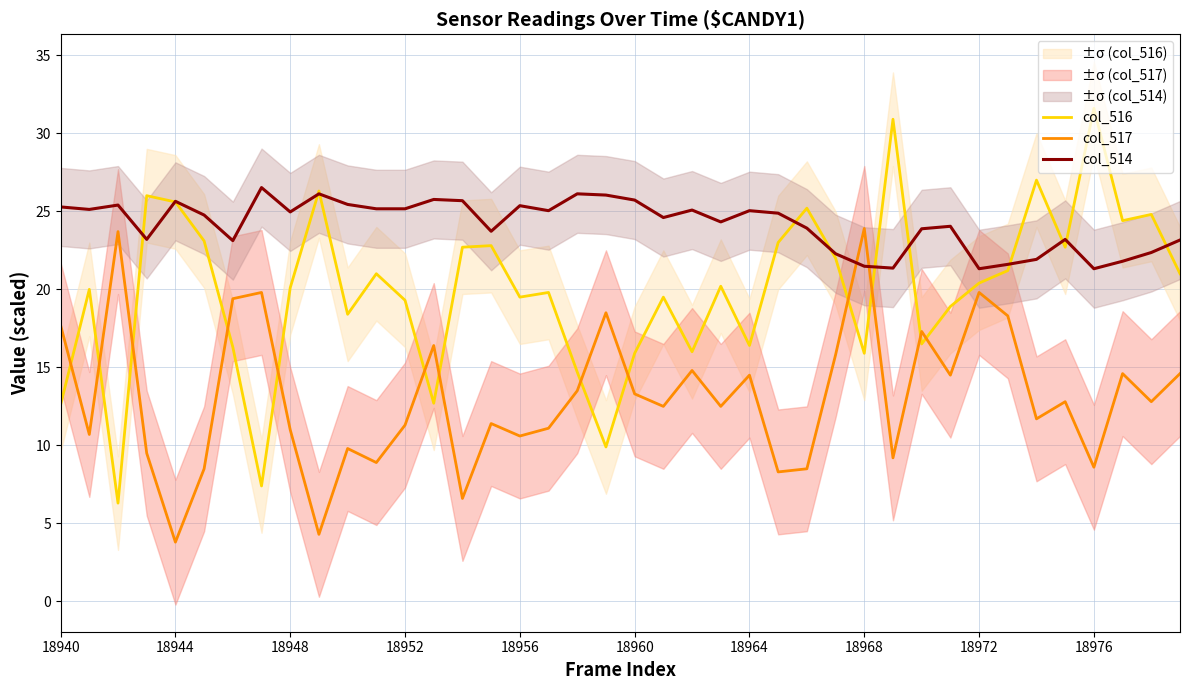

In col_516, how many points are lower than both neighbors (excluding endpoints)?

12